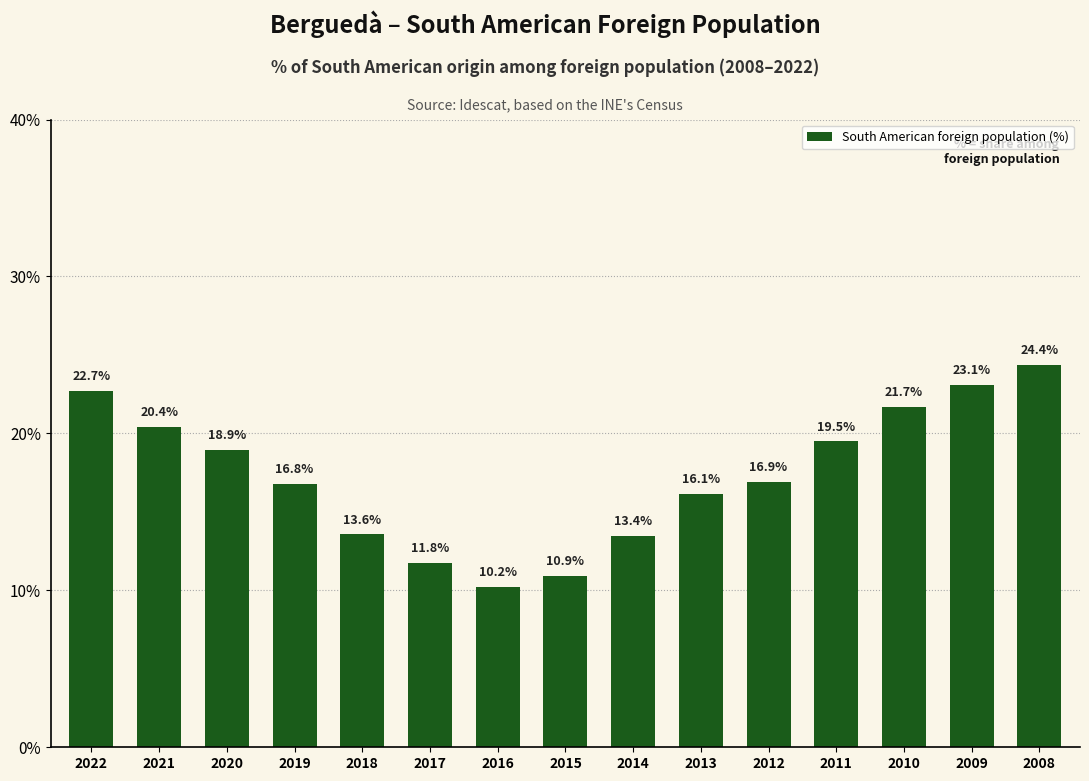

True or false: the data shows 26.4 at 2012.

False